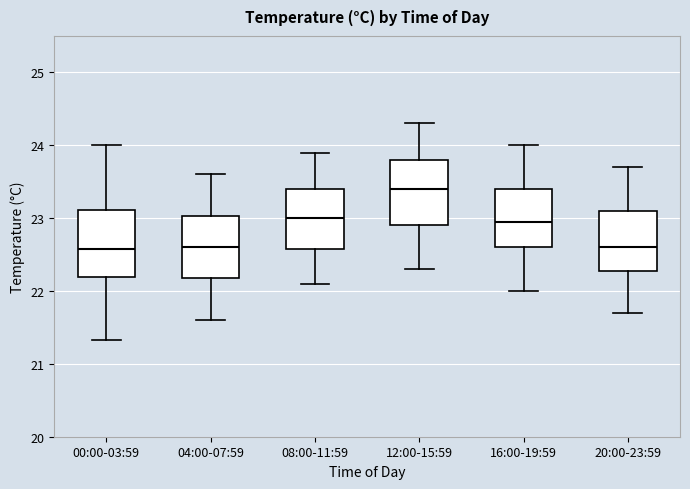

Reading left to right, transcribe this box plot: for each box, give where its median line is, the range the box spans, and where its two whiskers end, as read against the y-axis. The values are not printed on the chart, so give them approximately, as read against the axis.

00:00-03:59: median 22.6, box 22.2 to 23.1, whiskers 21.3 to 24.0
04:00-07:59: median 22.6, box 22.2 to 23.0, whiskers 21.6 to 23.6
08:00-11:59: median 23.0, box 22.6 to 23.4, whiskers 22.1 to 23.9
12:00-15:59: median 23.4, box 22.9 to 23.8, whiskers 22.3 to 24.3
16:00-19:59: median 23.0, box 22.6 to 23.4, whiskers 22.0 to 24.0
20:00-23:59: median 22.6, box 22.3 to 23.1, whiskers 21.7 to 23.7